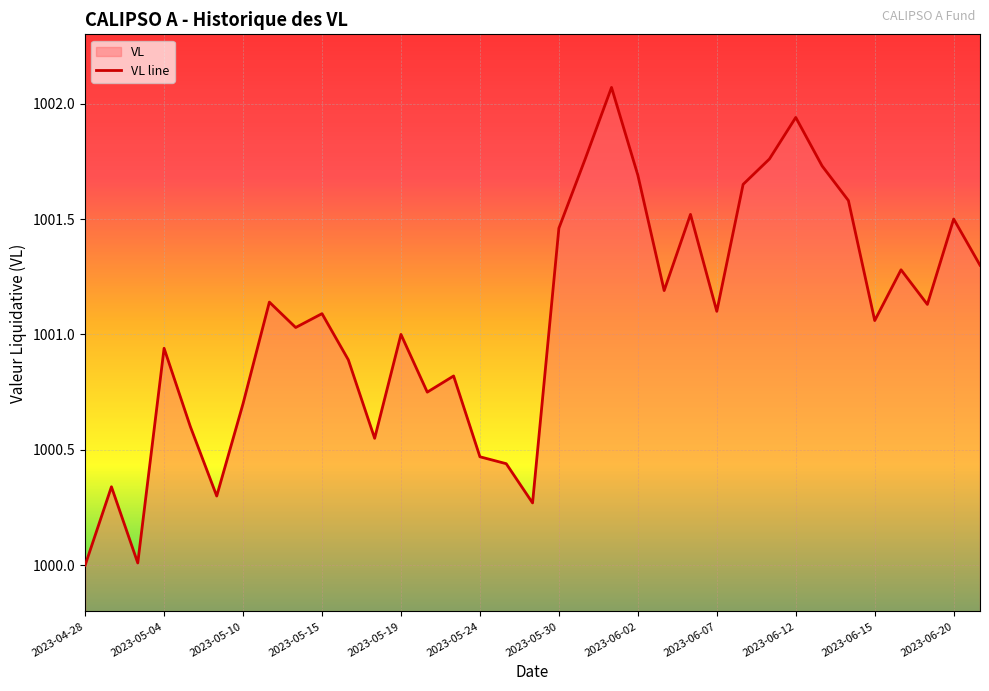

Reading right to left, what are all the values shown in this chart?

1001.3	1001.5	1001.1	1001.3	1001.1	1001.6	1001.7	1001.9	1001.8	1001.6	1001.1	1001.5	1001.2	1001.7	1002.1	1001.8	1001.5	1000.3	1000.4	1000.5	1000.8	1000.8	1001.0	1000.5	1000.9	1001.1	1001.0	1001.1	1000.7	1000.3	1000.6	1000.9	1000.0	1000.3	1000.0